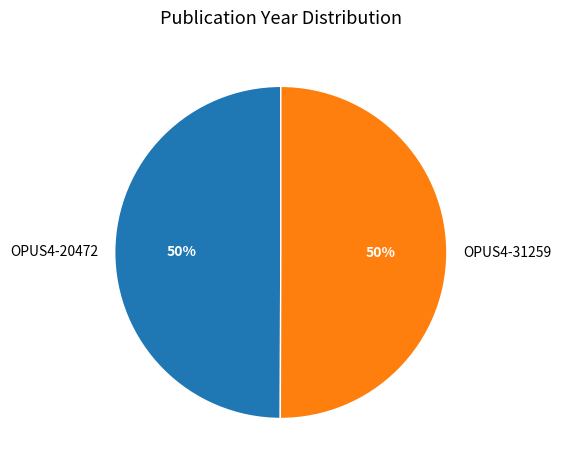

What is the ratio of the value at OPUS4-31259 to the value at OPUS4-20472?

1.0